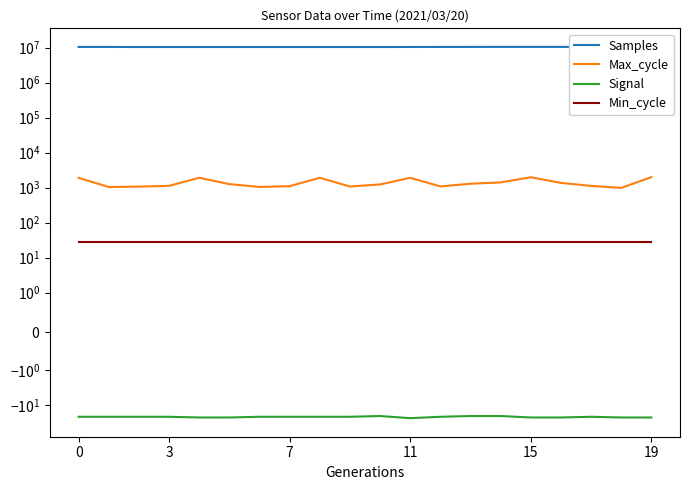

Between 19 and 17, which series saw the biggest shift?

Samples